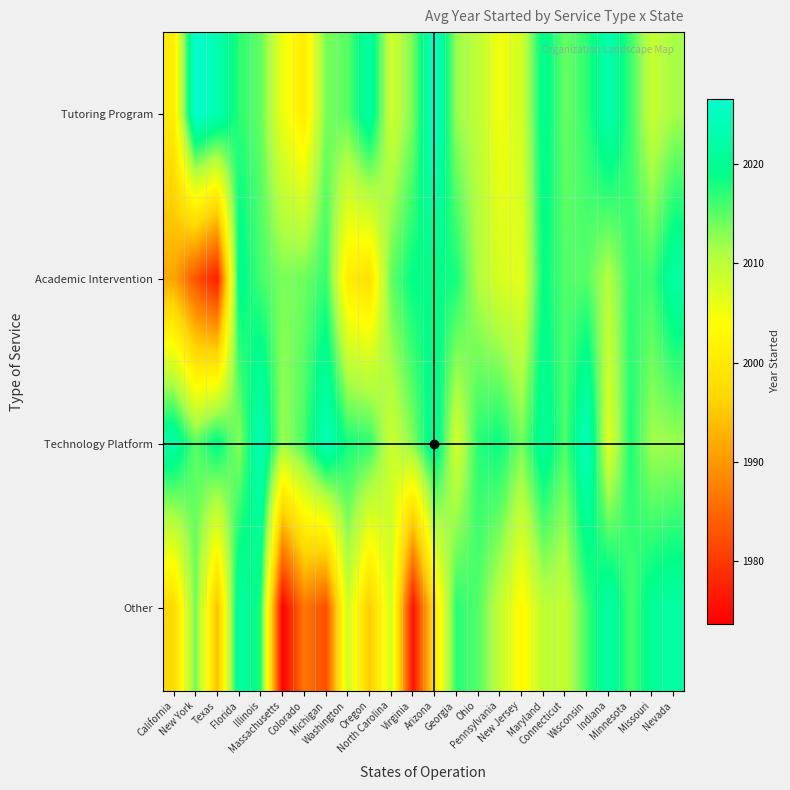

Reading left to right, extract all data points from this chart.

Tutoring Program: California=2000.7	New York=2026.5	Texas=2023.3	Florida=2017.0	Illinois=2014.6	Massachusetts=2005.6	Colorado=2000.6	Michigan=2013.7	Washington=2015.0	Oregon=2022.1	North Carolina=2008.2	Virginia=2013.7	Arizona=2026.3	Georgia=2012.1	Ohio=2009.8	Pennsylvania=2004.8	New Jersey=2008.0	Maryland=2020.2	Connecticut=2014.3	Wisconsin=2016.9	Indiana=2023.1	Minnesota=2016.4	Missouri=2008.9	Nevada=2011.7
Academic Intervention: California=1991.6	New York=1982.9	Texas=1977.0	Florida=2020.1	Illinois=2015.9	Massachusetts=2013.5	Colorado=2014.1	Michigan=2016.7	Washington=2000.7	Oregon=1998.5	North Carolina=2014.7	Virginia=2019.1	Arizona=2019.0	Georgia=2018.0	Ohio=2010.8	Pennsylvania=2007.4	New Jersey=2006.2	Maryland=2019.0	Connecticut=2015.3	Wisconsin=2015.1	Indiana=2010.6	Minnesota=2016.6	Missouri=2016.1	Nevada=2022.2
Technology Platform: California=2022.5	New York=2014.8	Texas=2019.7	Florida=2012.8	Illinois=2024.4	Massachusetts=2011.9	Colorado=2016.0	Michigan=2024.2	Washington=2017.9	Oregon=2017.0	North Carolina=2008.5	Virginia=2013.3	Arizona=2021.9	Georgia=2007.7	Ohio=2017.3	Pennsylvania=2018.6	New Jersey=2013.8	Maryland=2021.4	Connecticut=2015.4	Wisconsin=2025.0	Indiana=2006.7	Minnesota=2017.9	Missouri=2011.7	Nevada=2012.0
Other: California=1997.1	New York=2014.2	Texas=1994.1	Florida=2022.3	Illinois=2017.7	Massachusetts=1973.7	Colorado=1986.6	Michigan=1982.2	Washington=2008.6	Oregon=1995.2	North Carolina=2008.3	Virginia=1975.6	Arizona=1999.1	Georgia=2017.3	Ohio=2015.3	Pennsylvania=2009.4	New Jersey=2002.9	Maryland=2009.7	Connecticut=2009.2	Wisconsin=2016.1	Indiana=2022.6	Minnesota=2015.6	Missouri=2020.7	Nevada=2021.9